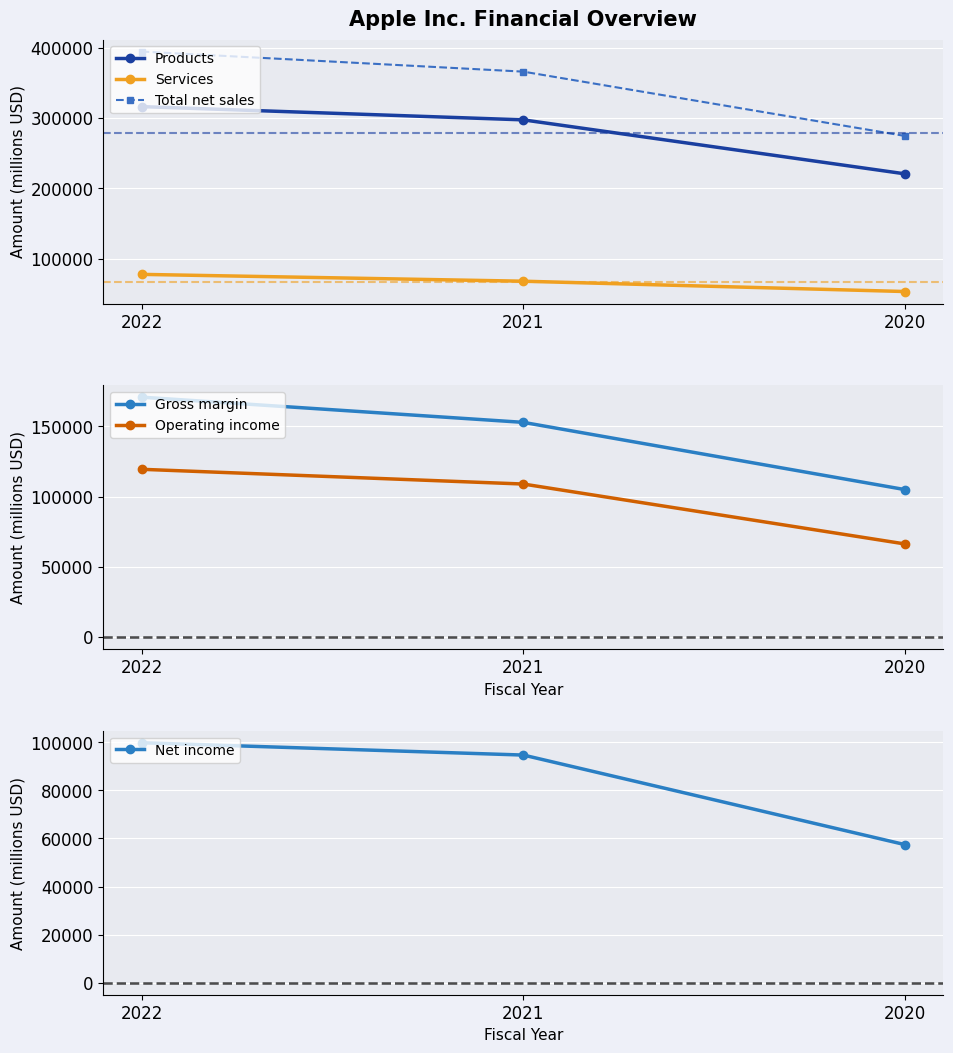

Which series has the widest spread of values?

Total net sales